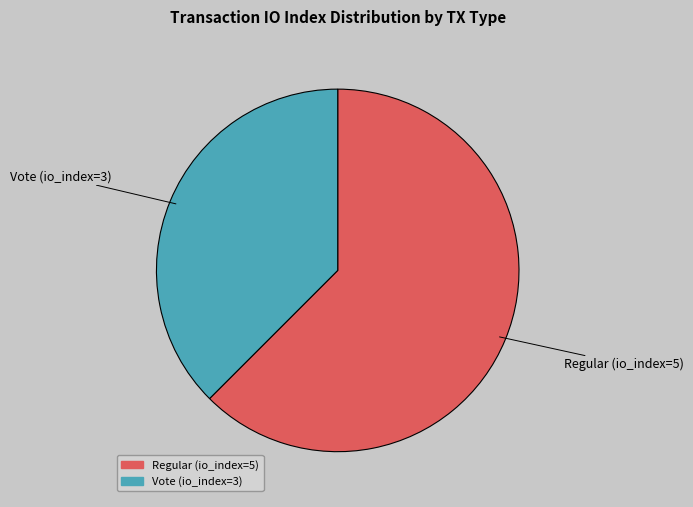

Combined, do Regular (io_index=5) and Vote (io_index=3) account for over 50%?

Yes